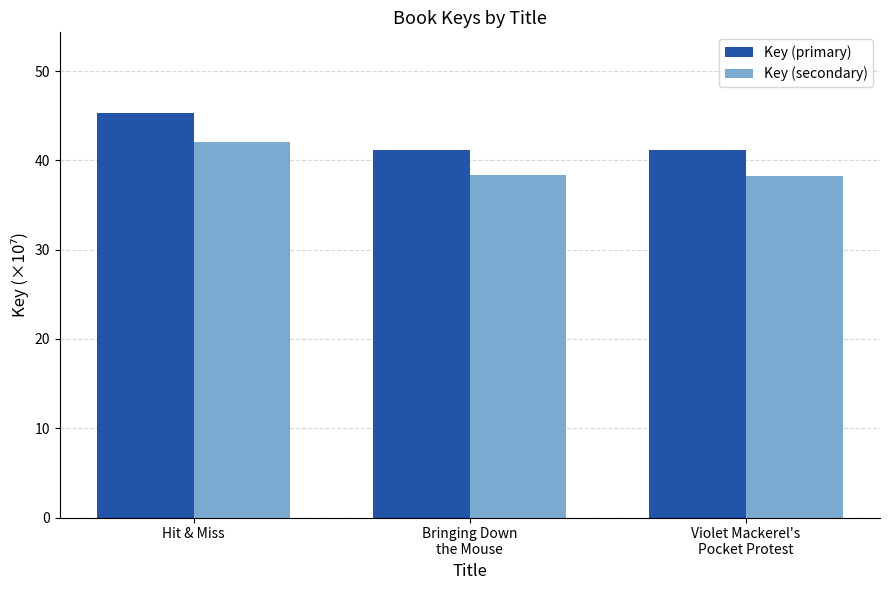

What is the lowest value of the Key (secondary) series?

38.3